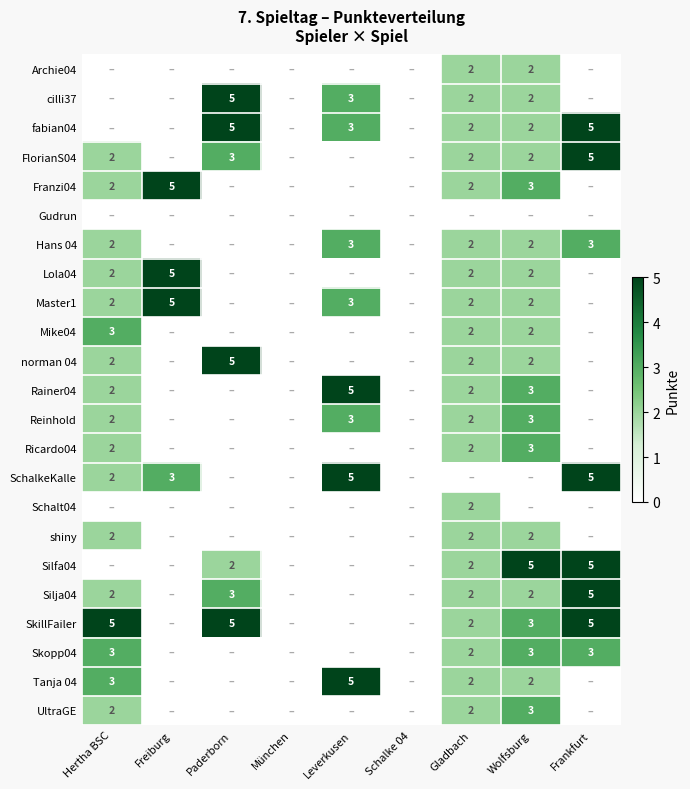

The value of fabian04 at Paderborn is 5. True or false?

True